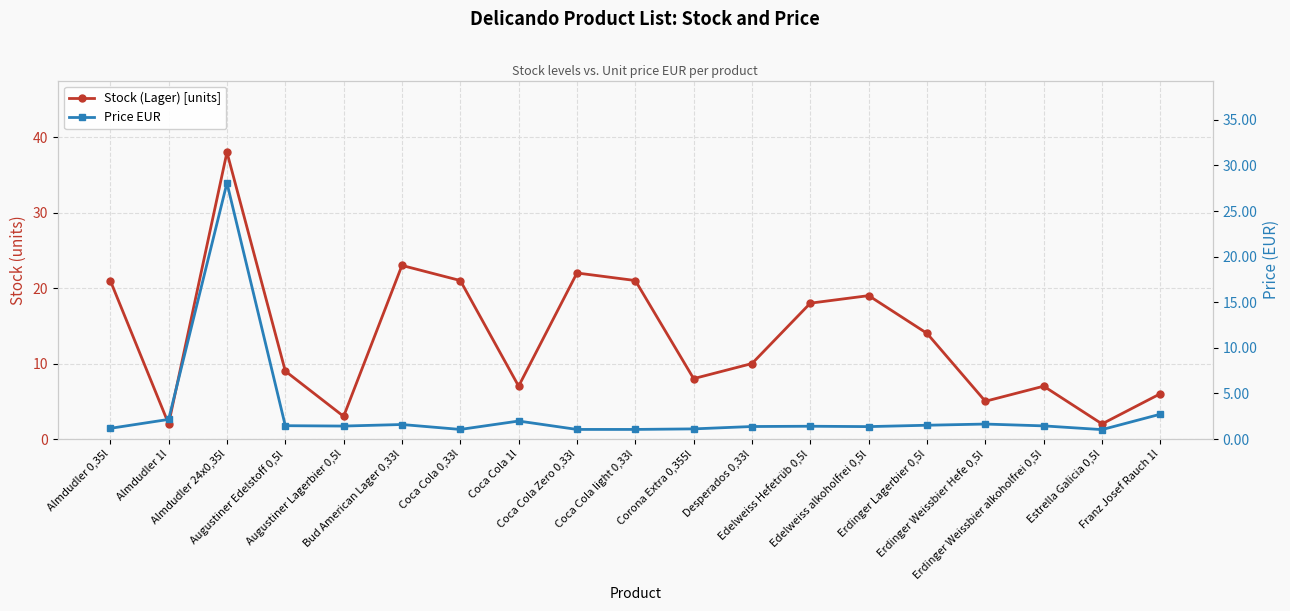

What are all the series names shown in the legend?

Stock (Lager) [units], Price EUR